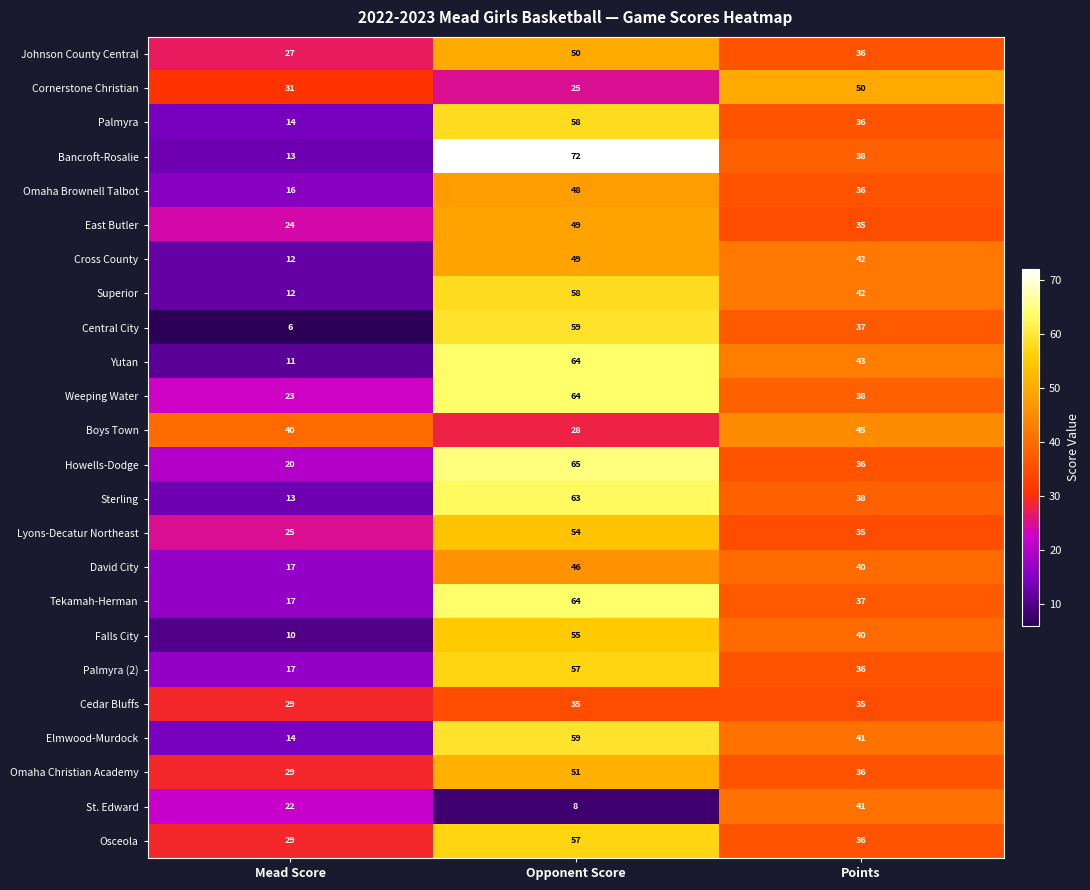

How many values in the Palmyra series are below 36?

1